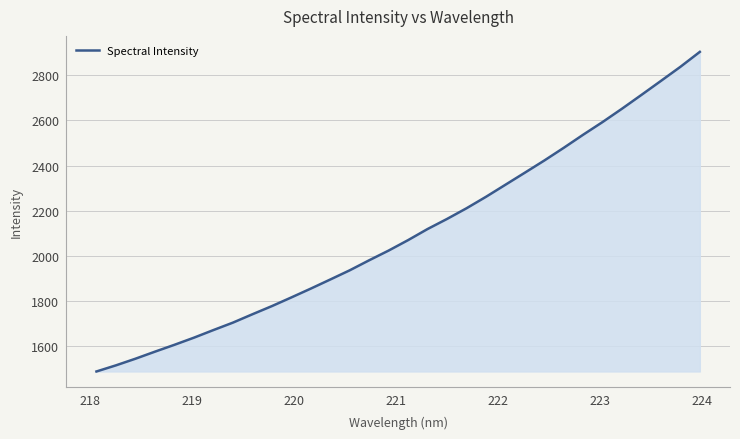

What is the greatest value displayed?

2903.1